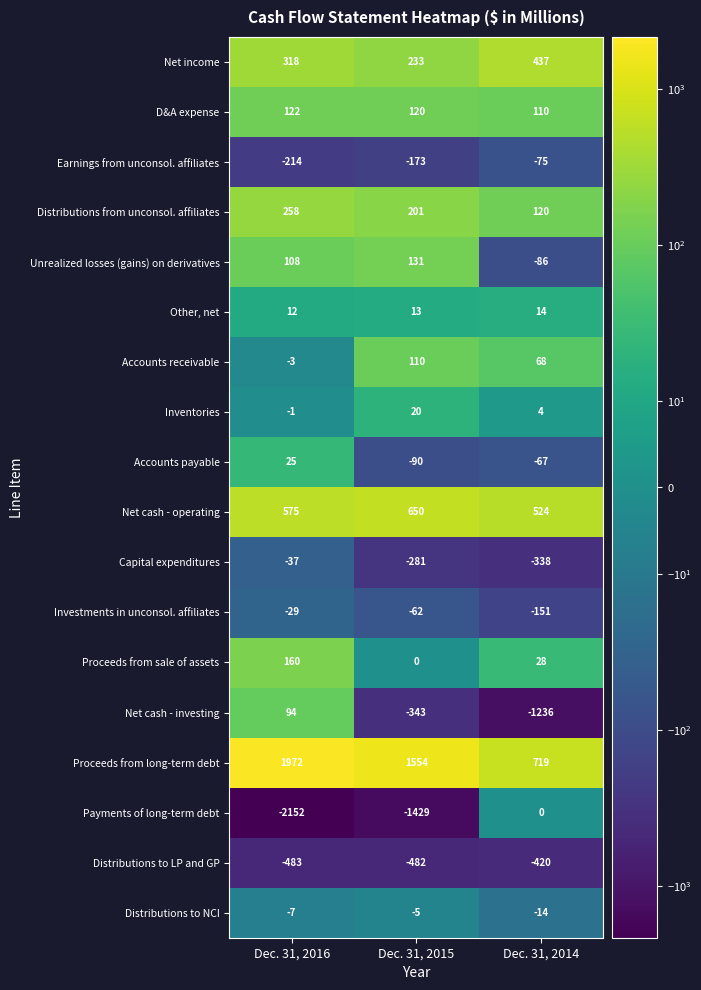

At which category is the sum across all series the highest?

Dec. 31, 2016